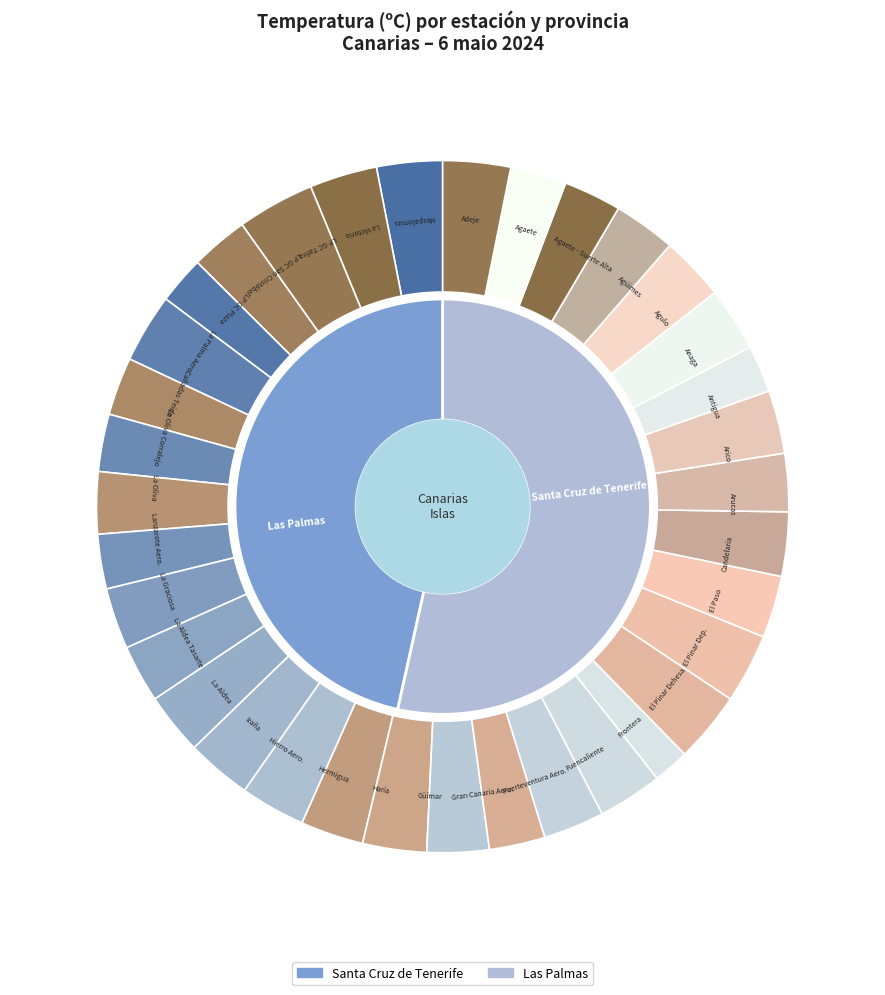

What is the smallest slice in the pie chart?

Las Palmas